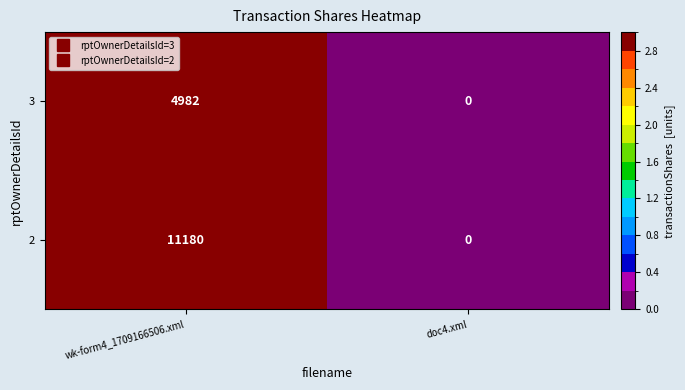

Is the value of 3 at doc4.xml greater than the value of 2 at wk-form4_1709166506.xml?

No